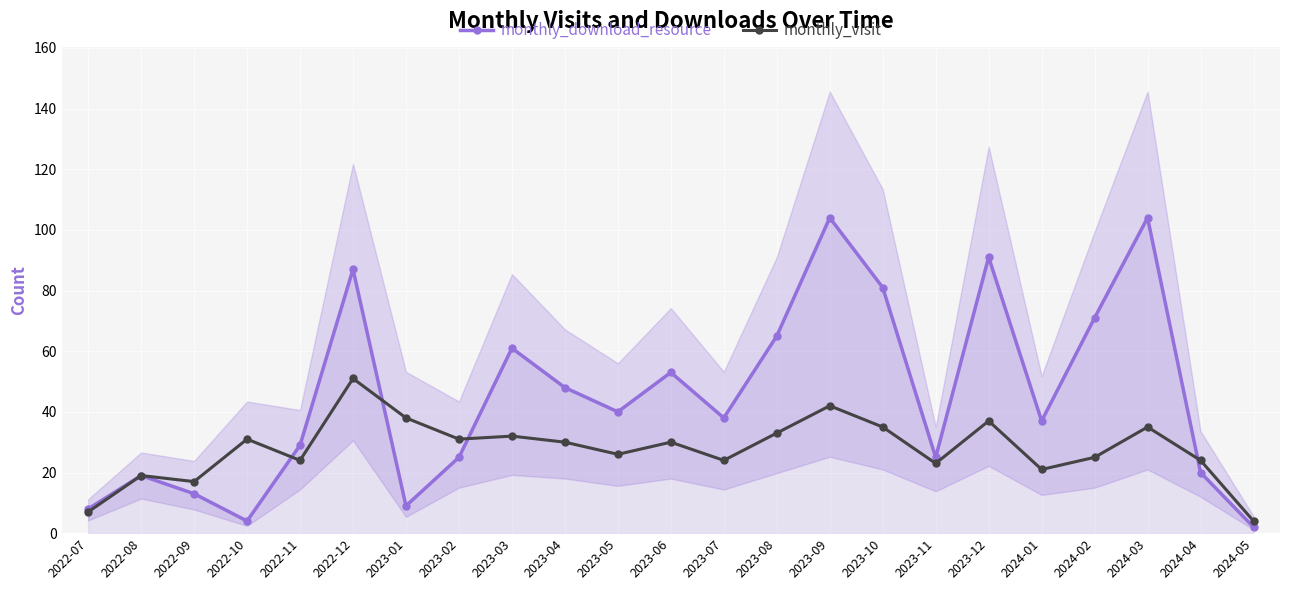

How many data points in monthly_download_resource are above 38?

11